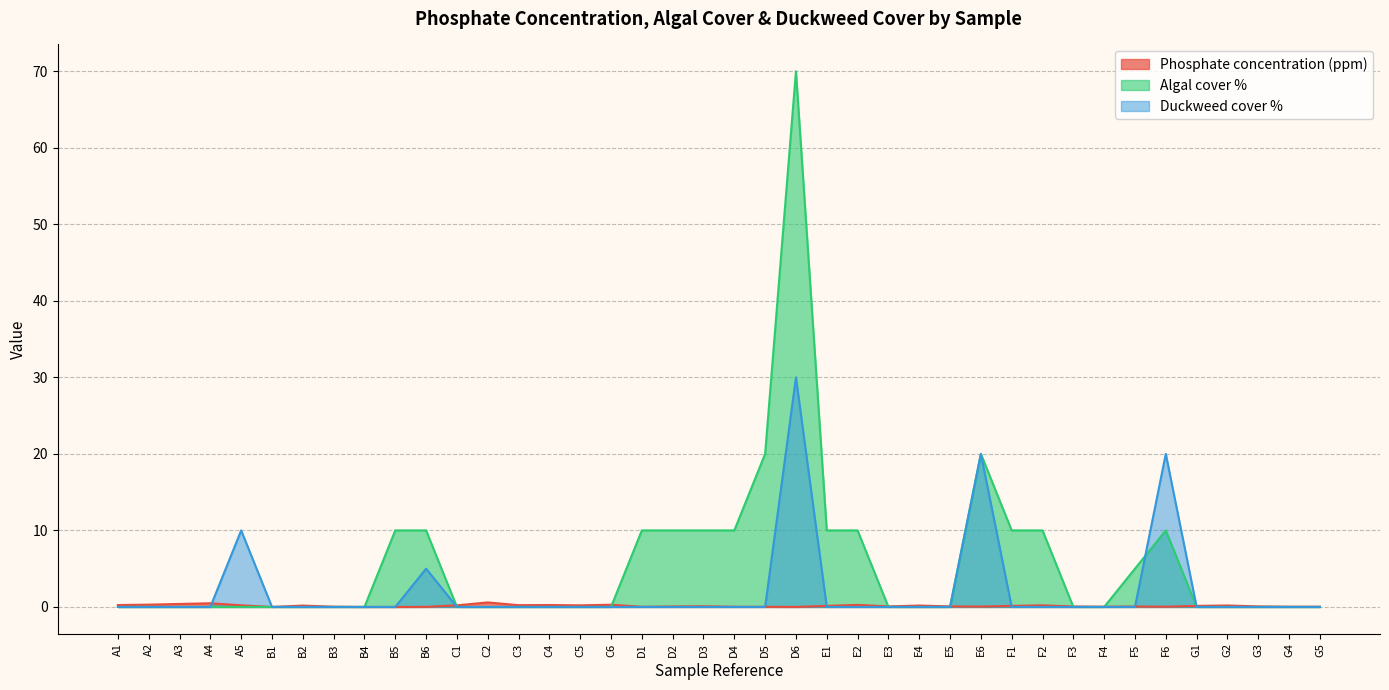

How many times do Duckweed cover % and Phosphate concentration (ppm) cross each other?

8